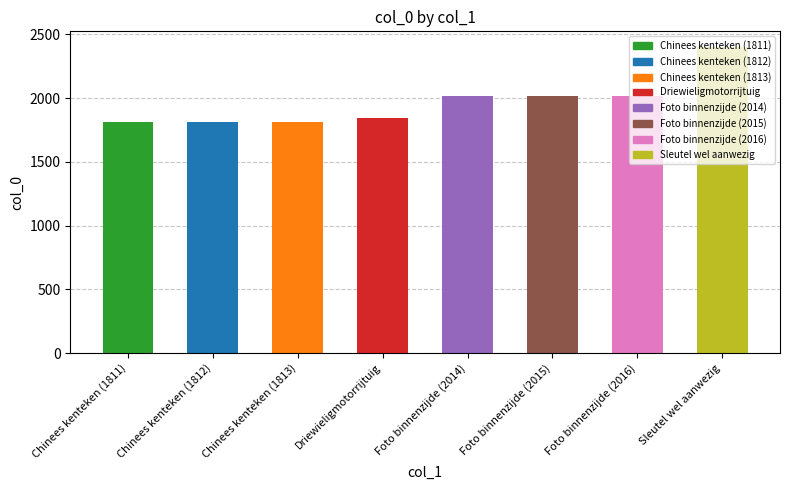

Reading left to right, list all the values displayed in this chart.

Chinees kenteken (1811)=1811	Chinees kenteken (1812)=1812	Chinees kenteken (1813)=1813	Driewieligmotorrijtuig=1848	Foto binnenzijde (2014)=2014	Foto binnenzijde (2015)=2015	Foto binnenzijde (2016)=2016	Sleutel wel aanwezig=2404